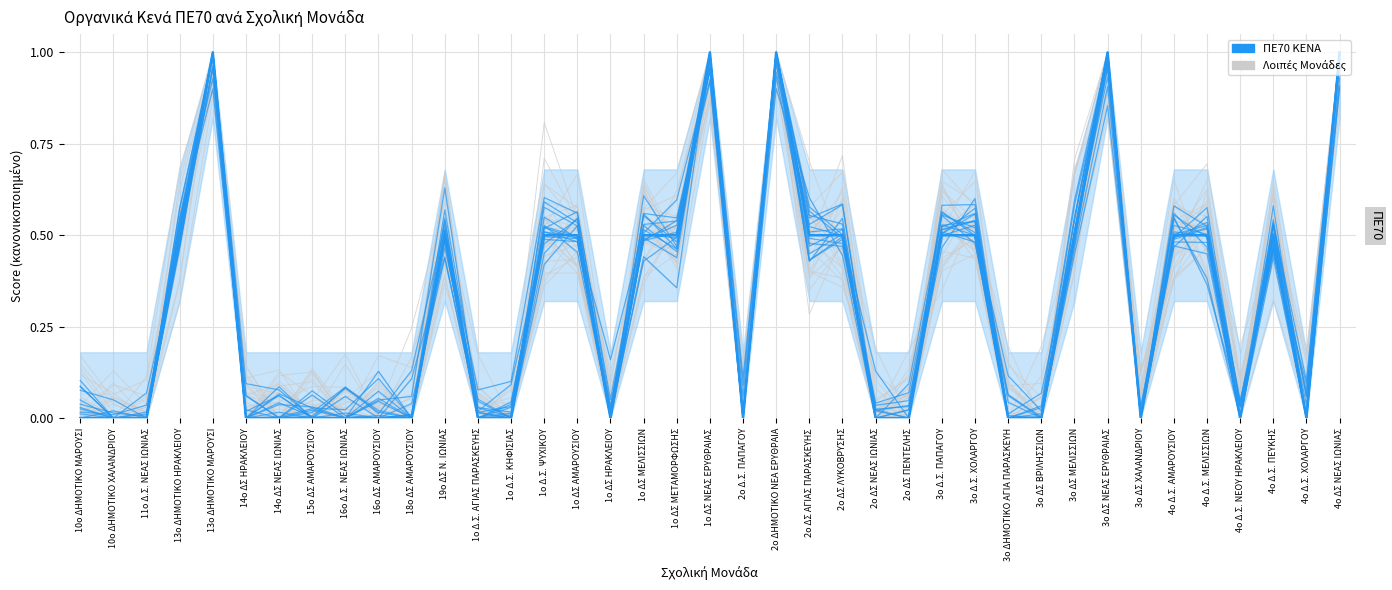

What is the maximum value shown in the chart?

1.0